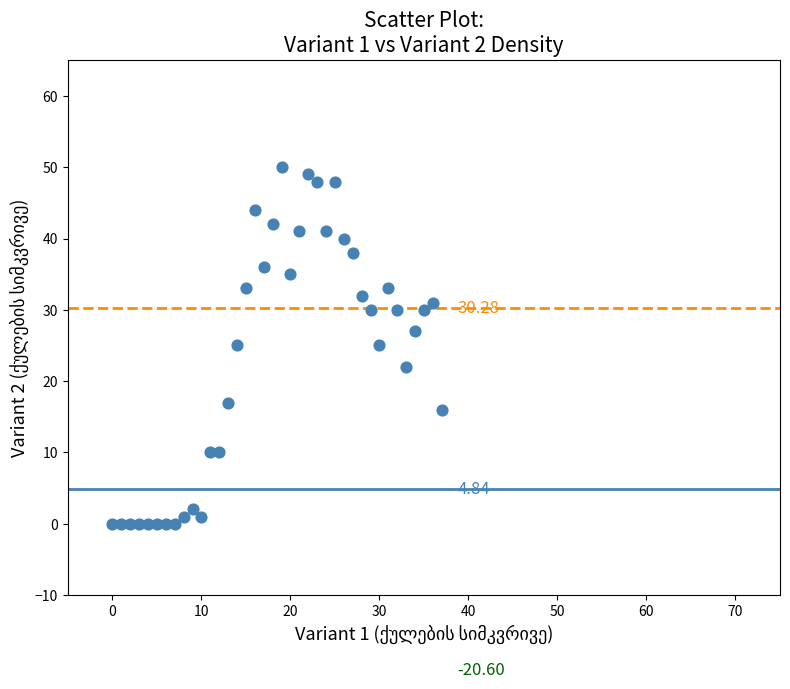

What is the range of Y values (max minus min)?

50